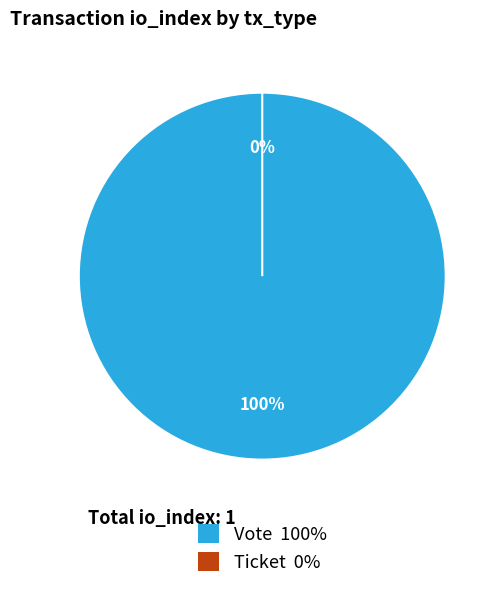

Which slice is the smallest?

Ticket